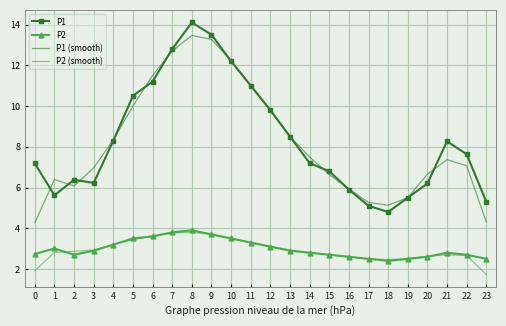

Which series has the largest total across all categories?

P1